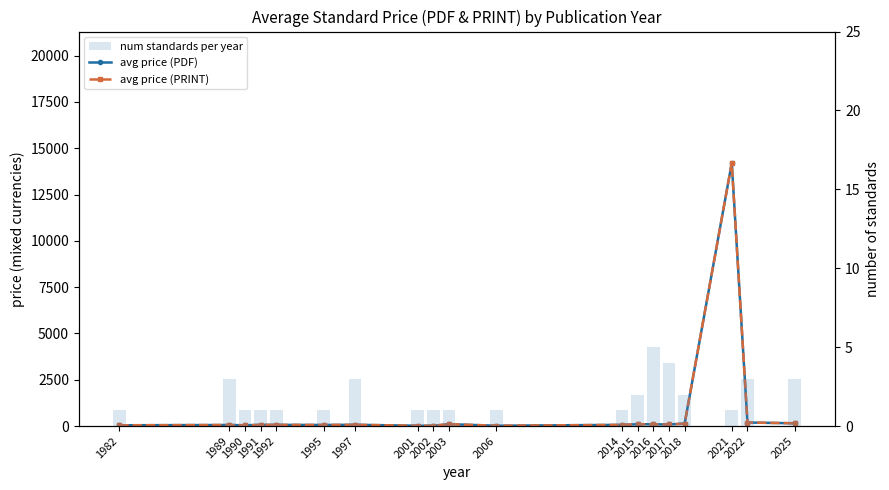

Reading left to right, list all the values displayed in this chart.

avg price (PDF): 43.0	57.7	43.0	65.0	65.0	59.4	68.7	18.0	18.0	102.4	18.0	65.0	98.5	96.4	85.0	132.4	14200.0	190.3	151.1
avg price (PRINT): 43.0	57.7	43.0	65.0	65.0	59.4	68.7	18.0	18.0	102.4	18.0	65.0	98.5	96.4	85.0	132.4	14200.0	190.3	151.1
num standards per year: 1.0	3.0	1.0	1.0	1.0	1.0	3.0	1.0	1.0	1.0	1.0	1.0	2.0	5.0	4.0	2.0	1.0	3.0	3.0